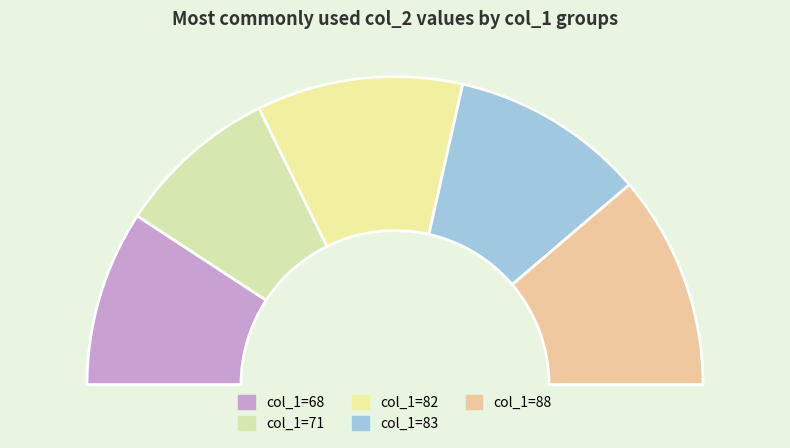

To the nearest percent, what is the average slice percentage?

20%